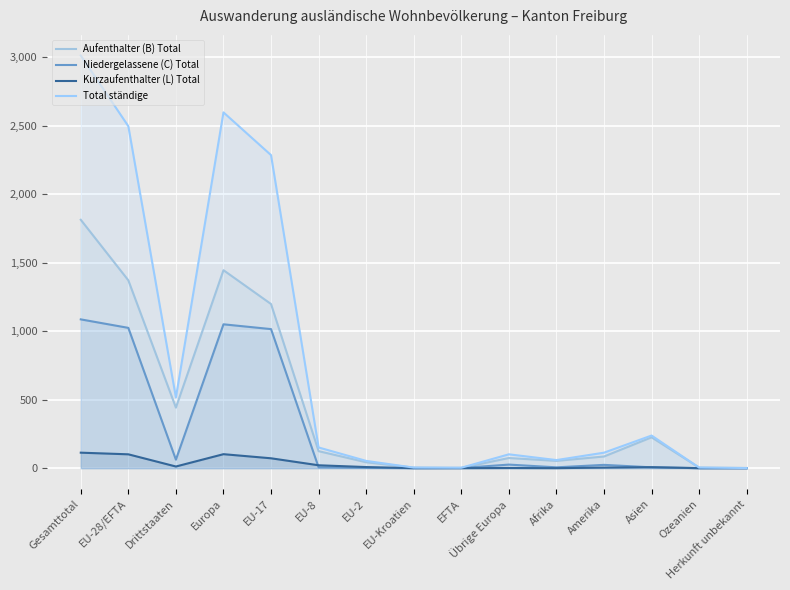

What is the difference between the maximum and second lowest values in the Kurzaufenthalter (L) Total series?

113